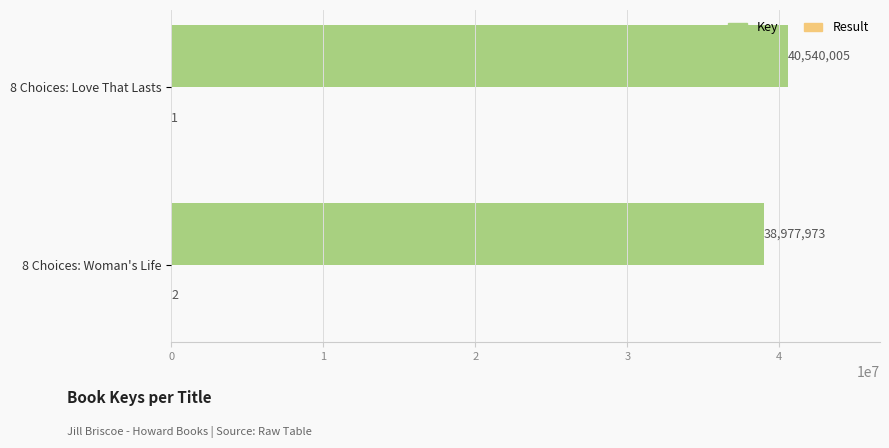

What is the sum of all Key values?

79517978